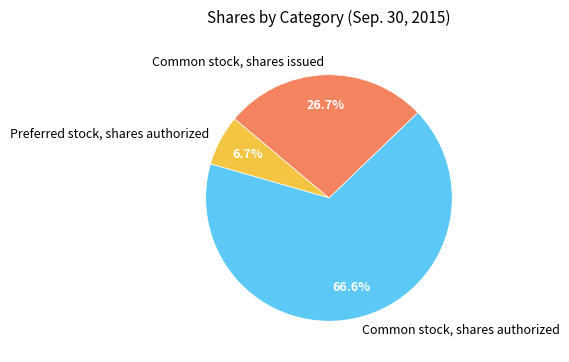

Rank the categories by value from lowest to highest.

Preferred stock, shares authorized, Common stock, shares issued, Common stock, shares authorized